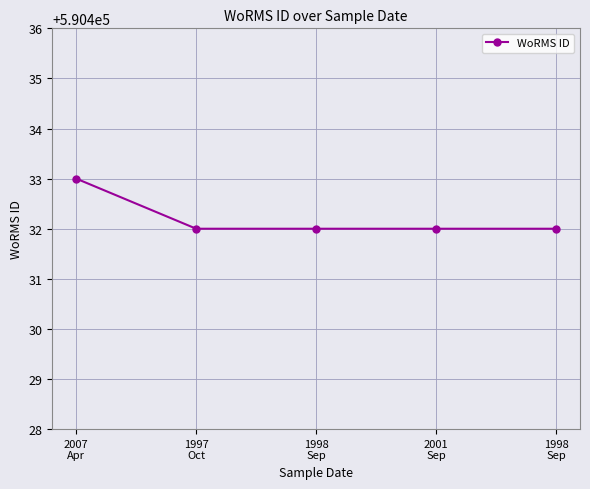

How many series are shown in this chart?

1